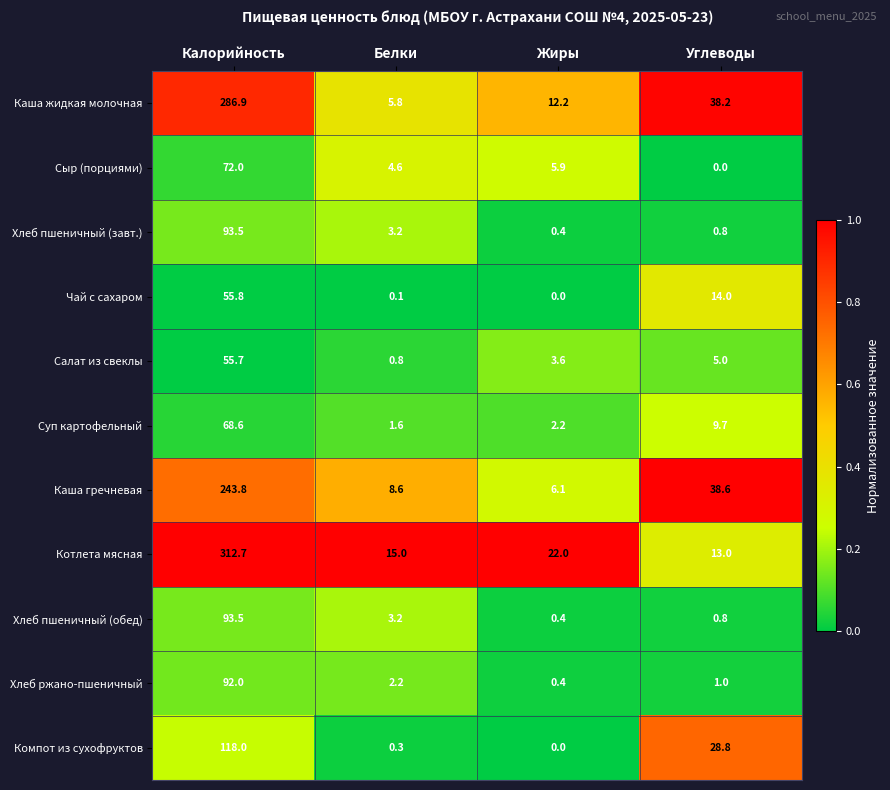

What is the lowest value of the Котлета мясная series?

13.0